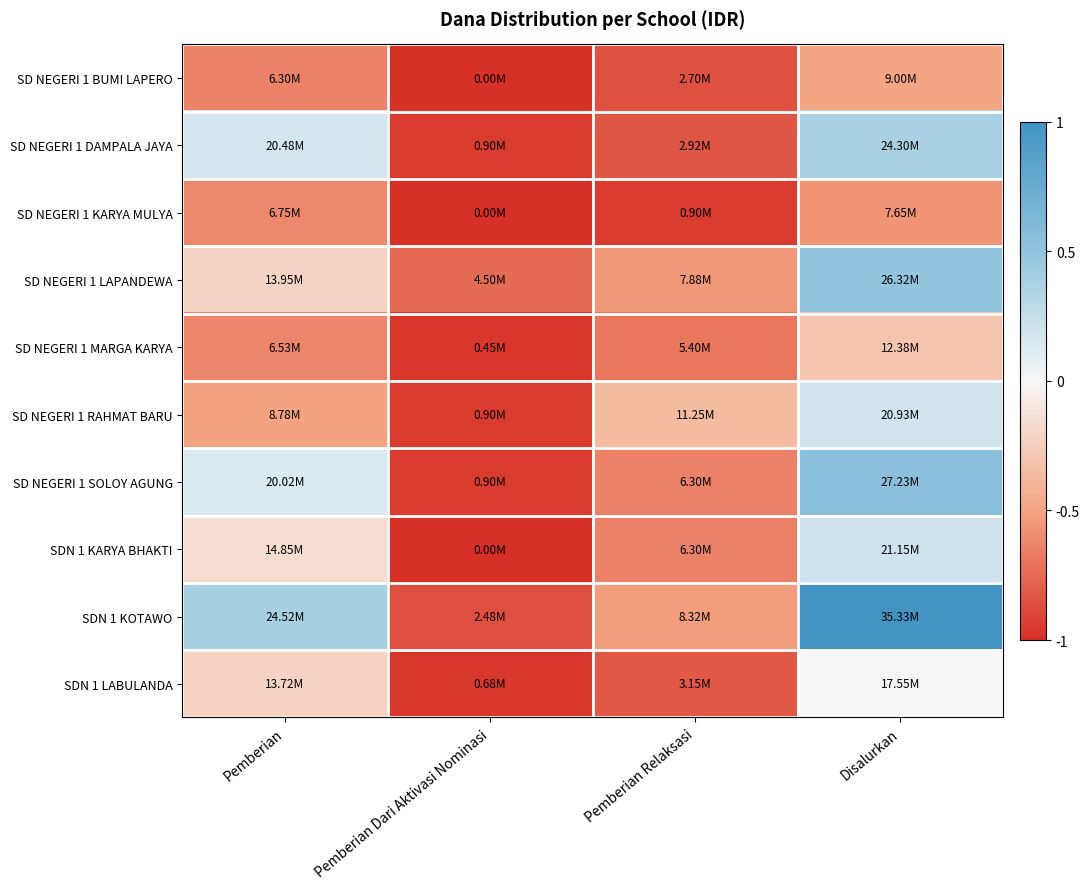

At Pemberian, list the series in order from largest to smallest.

SDN 1 KOTAWO, SD NEGERI 1 DAMPALA JAYA, SD NEGERI 1 SOLOY AGUNG, SDN 1 KARYA BHAKTI, SD NEGERI 1 LAPANDEWA, SDN 1 LABULANDA, SD NEGERI 1 RAHMAT BARU, SD NEGERI 1 KARYA MULYA, SD NEGERI 1 MARGA KARYA, SD NEGERI 1 BUMI LAPERO